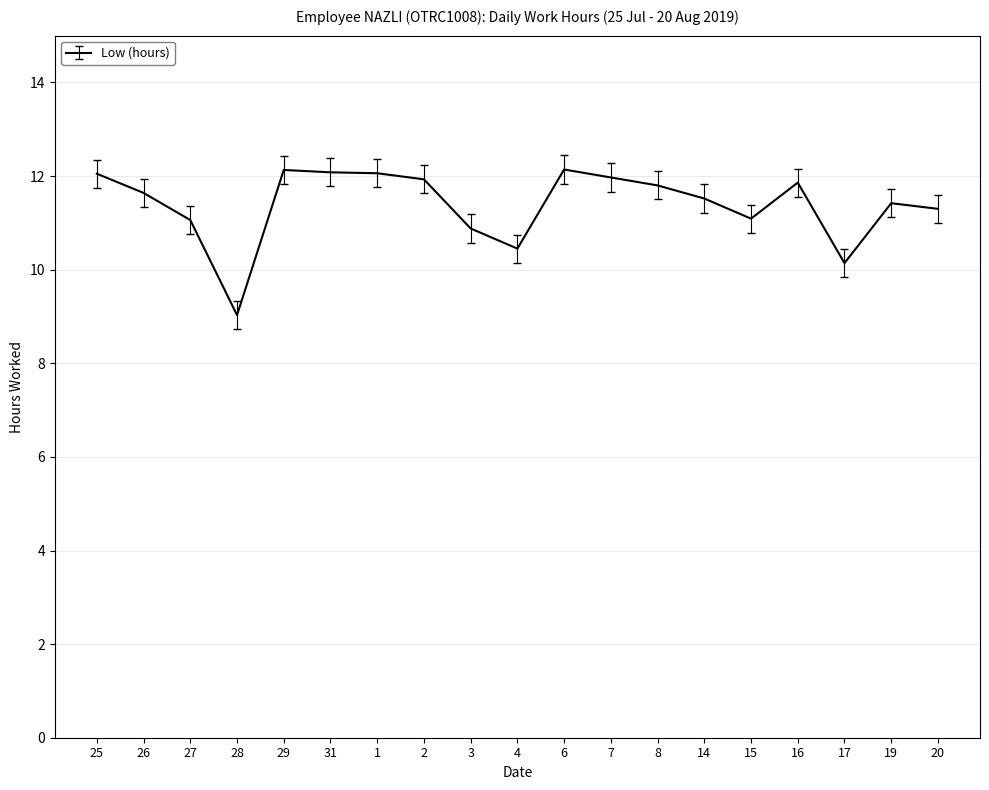

What value does the data have at 20?

11.3